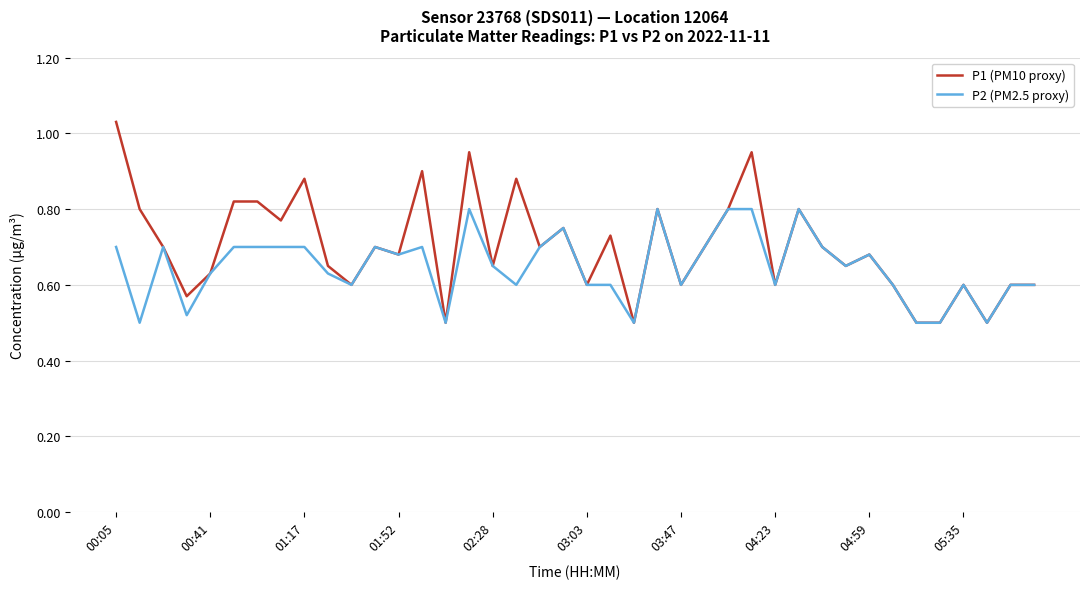

Rank the series by their average value, from highest to lowest.

P1 (PM10 proxy), P2 (PM2.5 proxy)